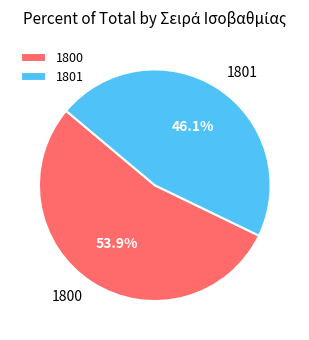

Approximately how many times larger is the value at 1800 compared to 1801?

1.2